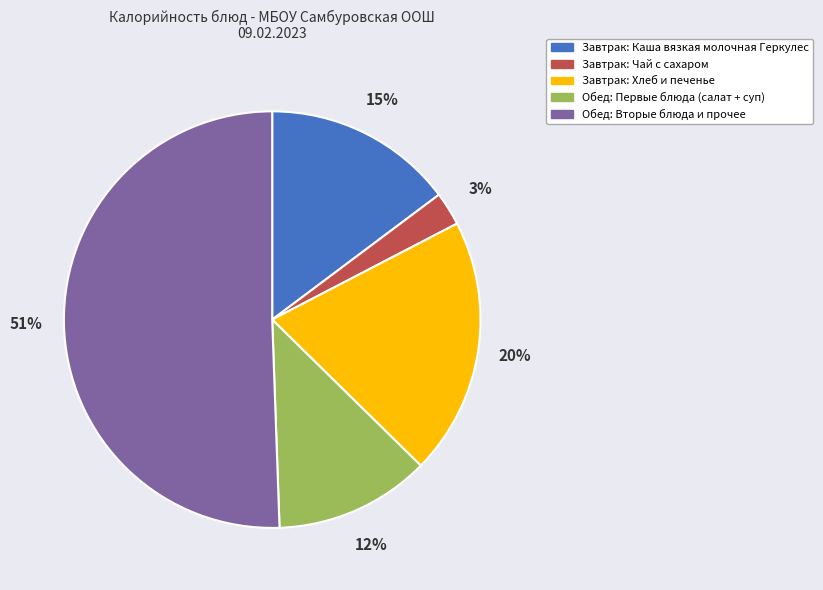

To the nearest percent, what is the average slice percentage?

20%